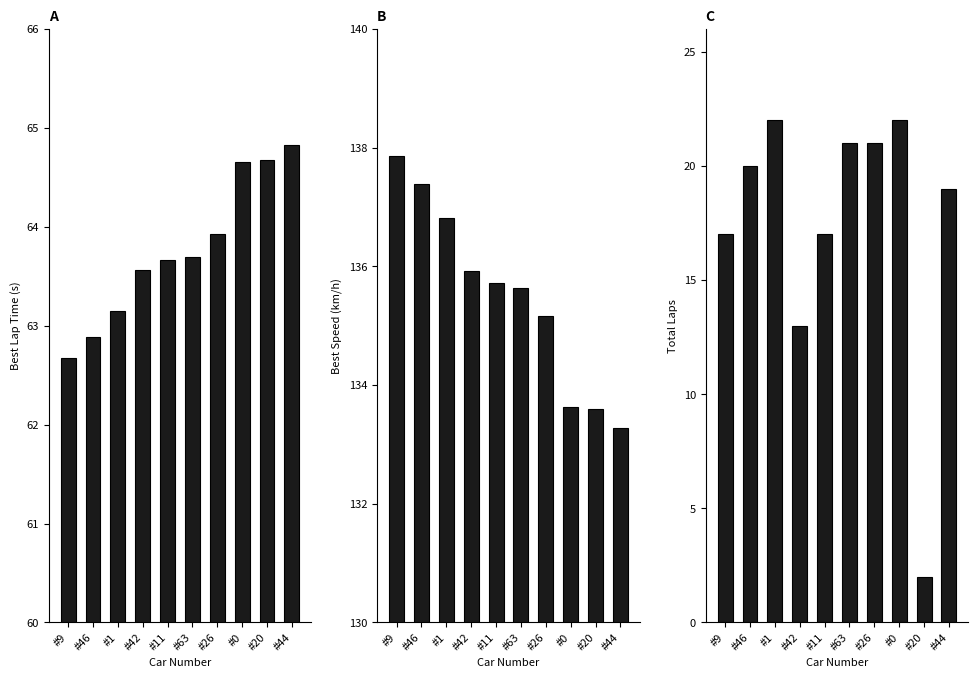

At which category is the sum across all series the highest?

#1